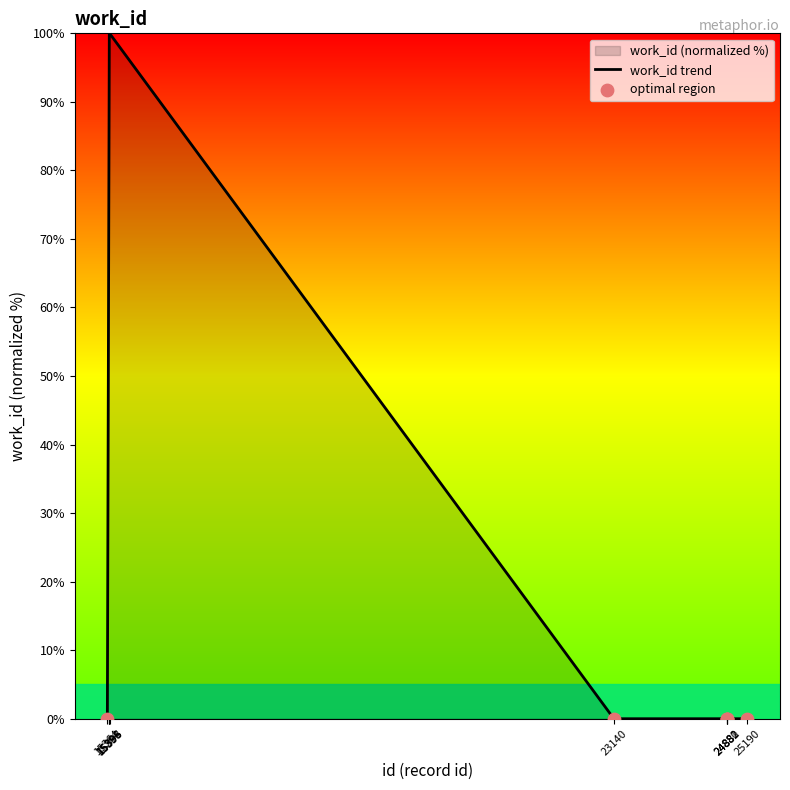

Between 15396 and 15394, which is larger?

15396